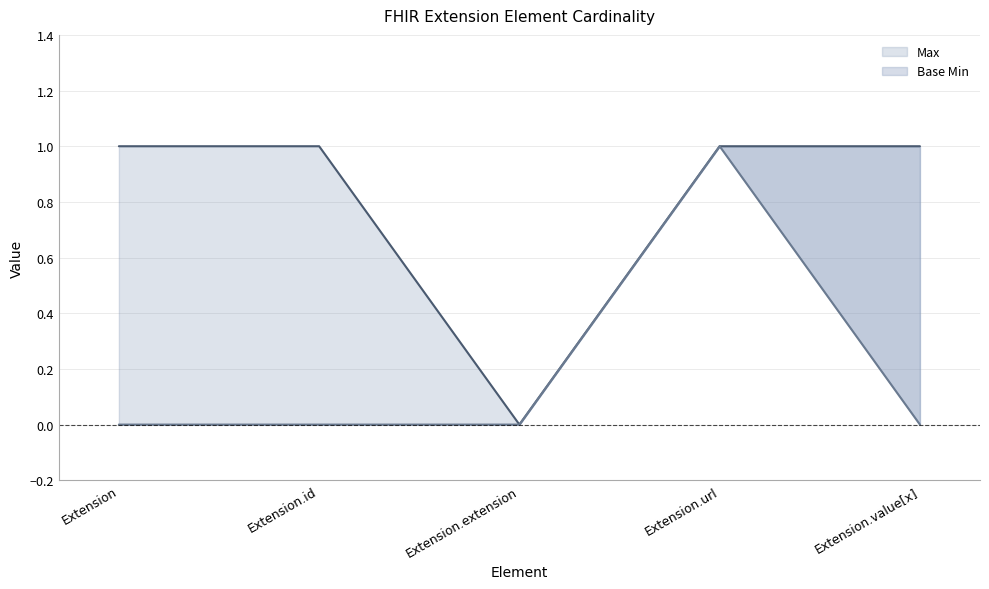

List the series in order of their peak value, lowest first.

Max, Base Min